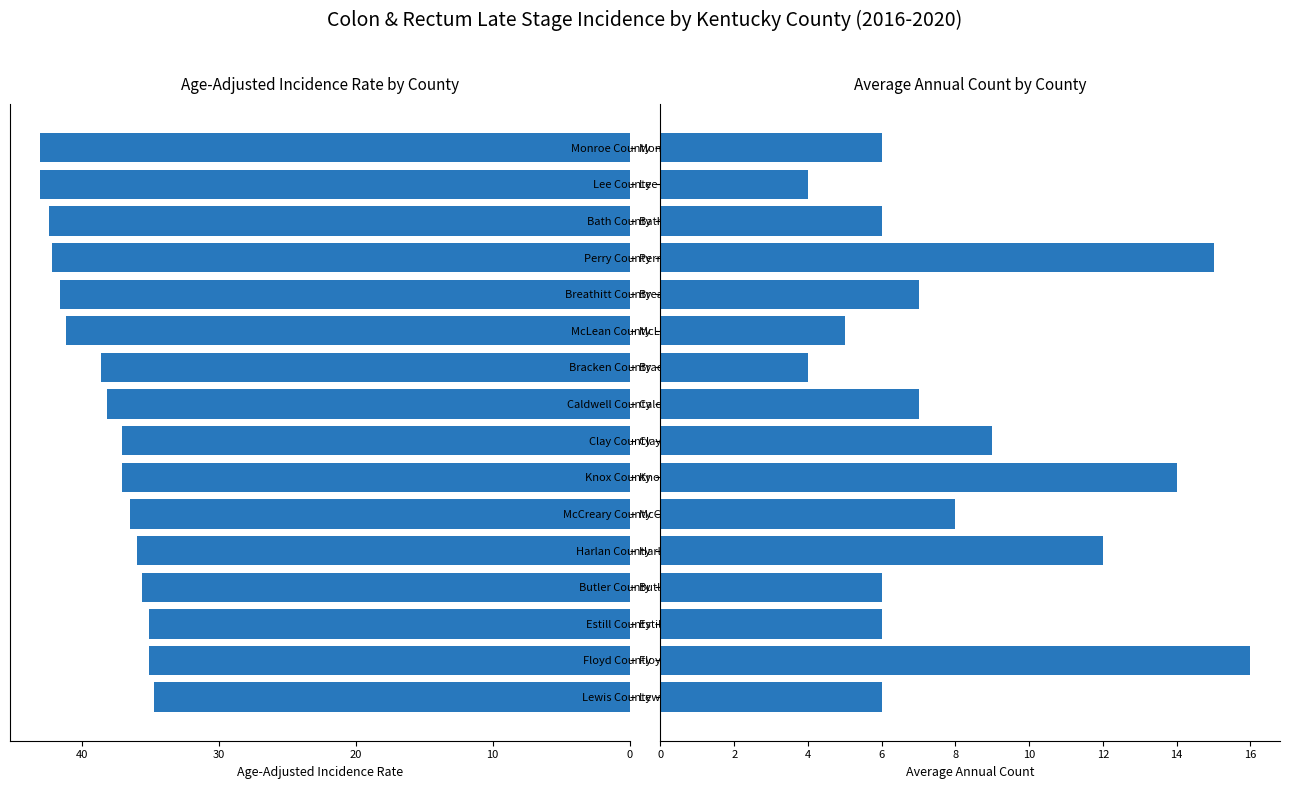

How many bars are there in each group?

2